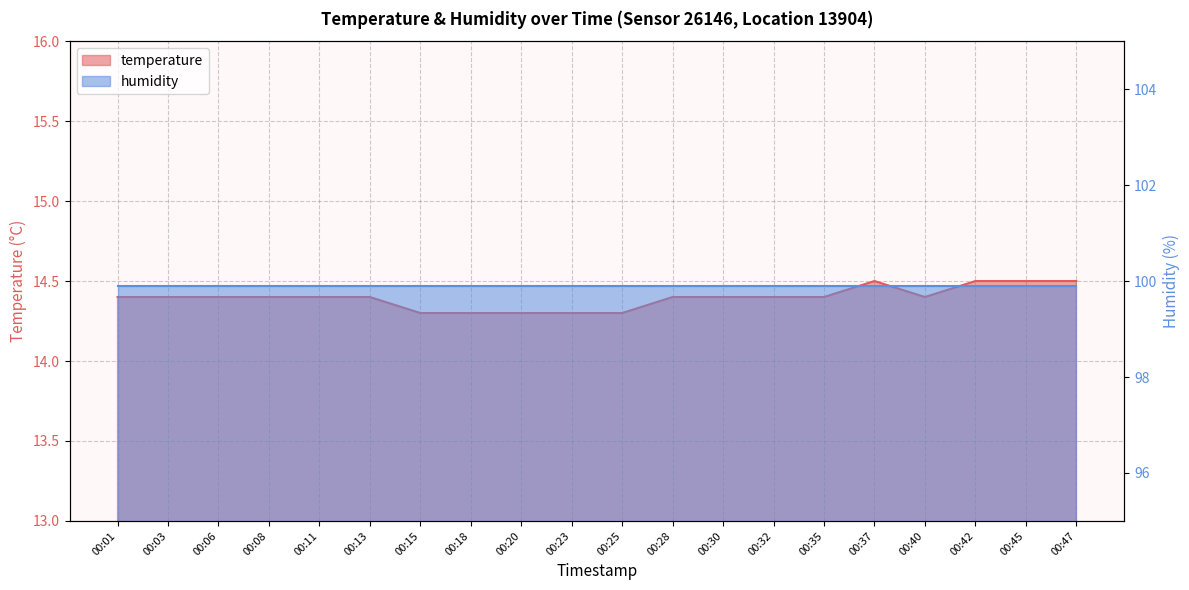

List the labels in order of value, smallest first.

00:15, 00:18, 00:20, 00:23, 00:25, 00:01, 00:03, 00:06, 00:08, 00:11, 00:13, 00:28, 00:30, 00:32, 00:35, 00:40, 00:37, 00:42, 00:45, 00:47